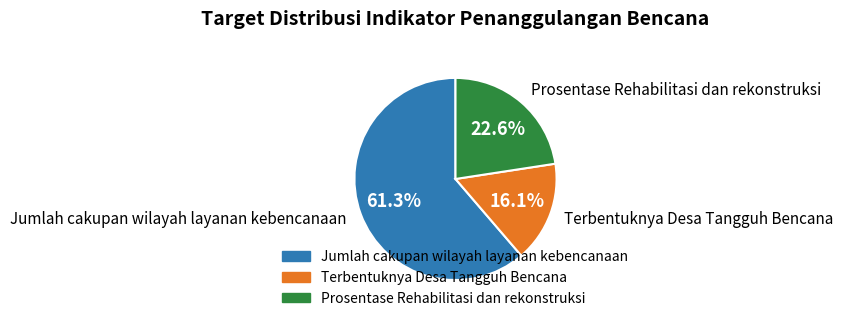

Does any single category account for the majority?

Yes